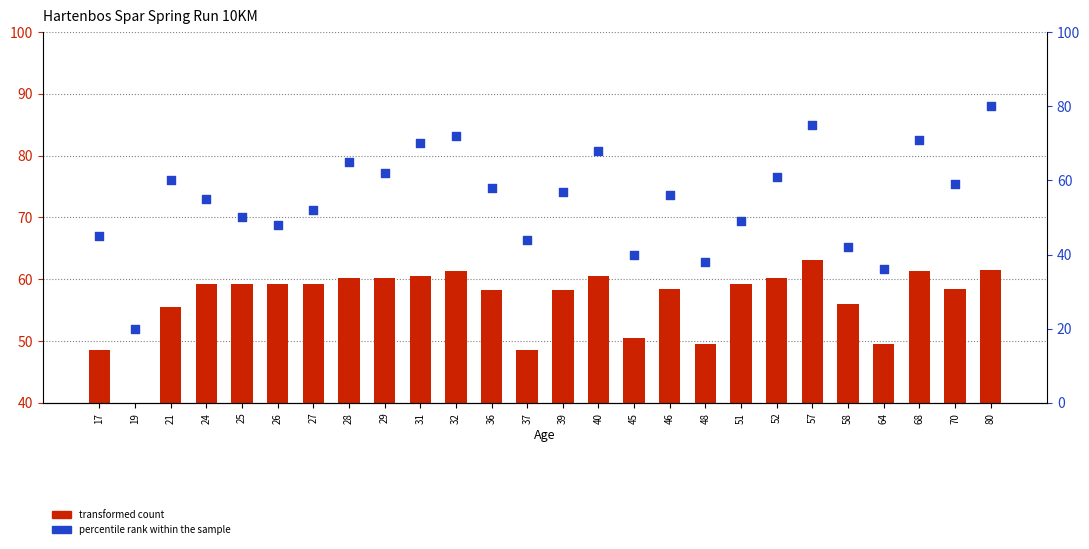

At which category is the sum across all series the highest?

80